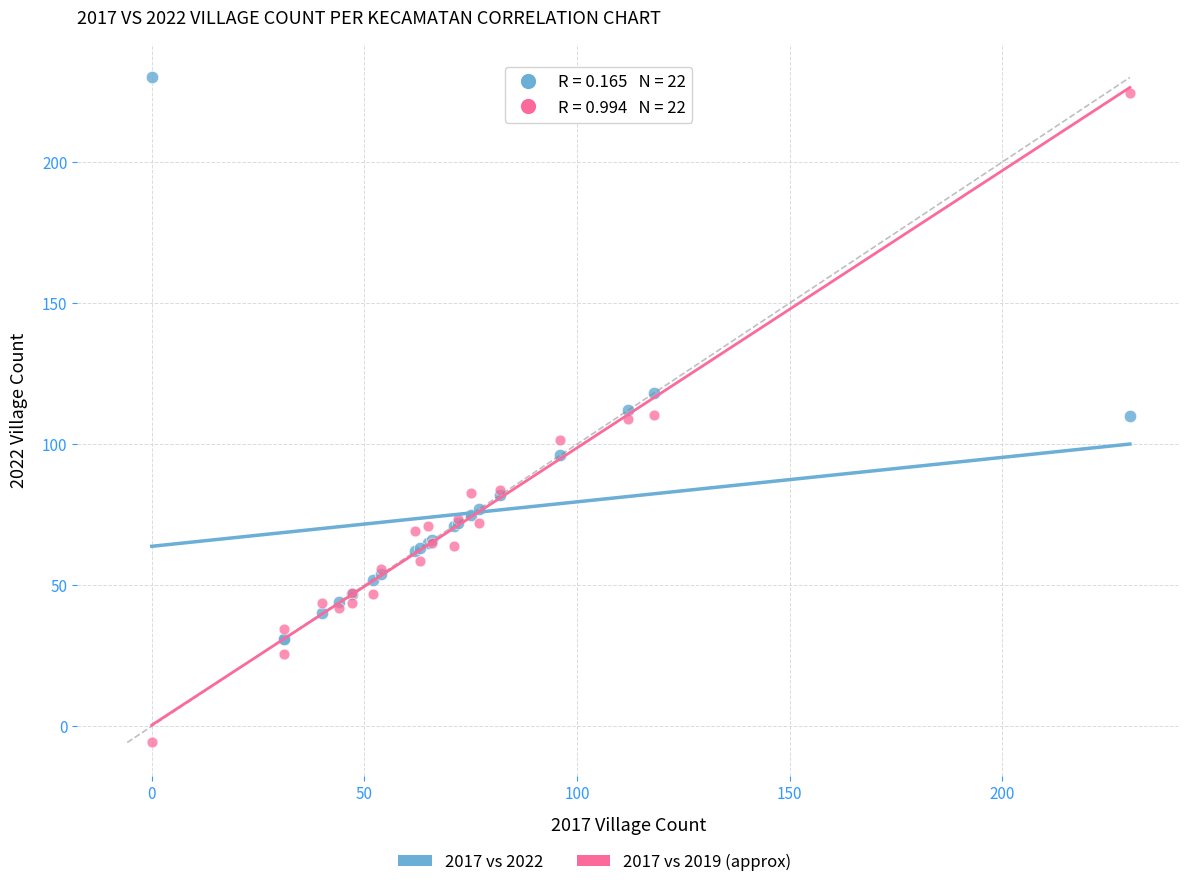

Which series has the widest spread of Y values?

2017 vs 2019 (approx)